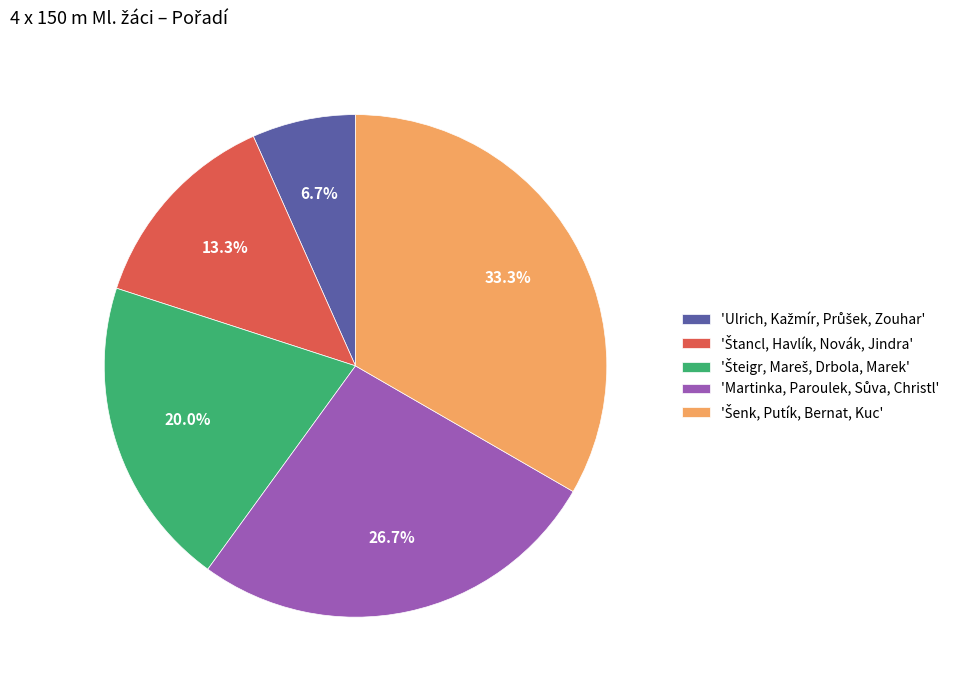

Count the number of slices in the pie.

5